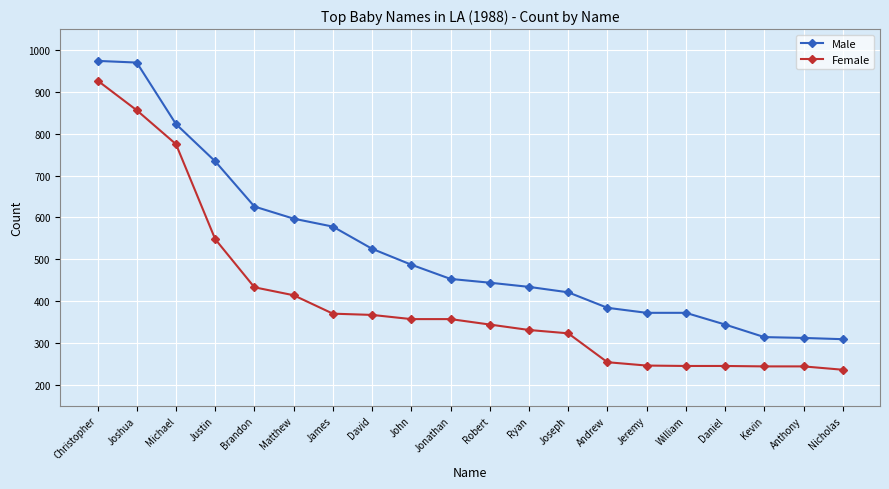

What is the sum of all Male values?

10473